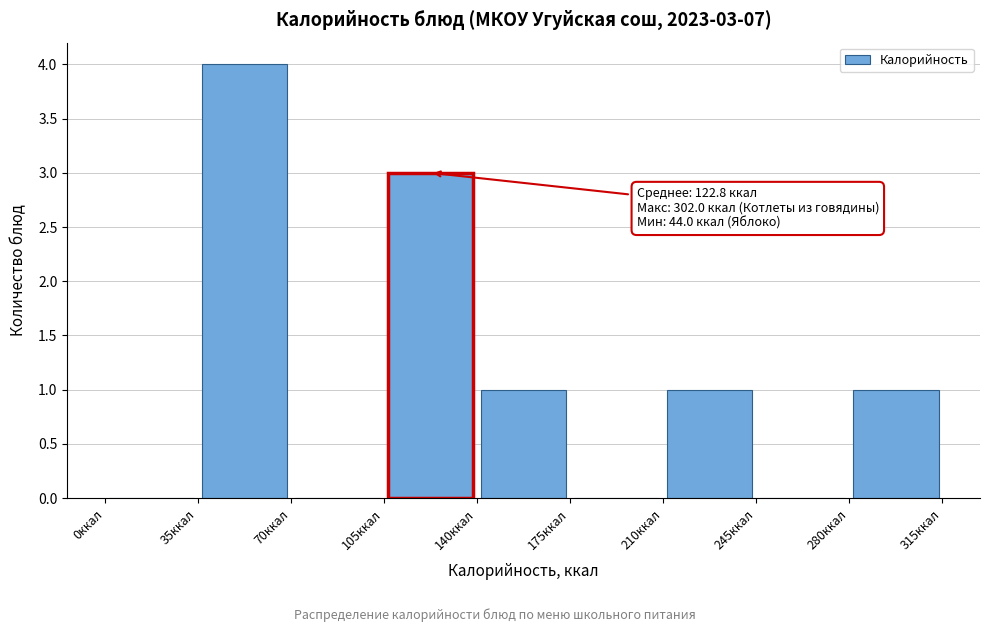

Which range on the x-axis has the tallest bar?

35 to 70